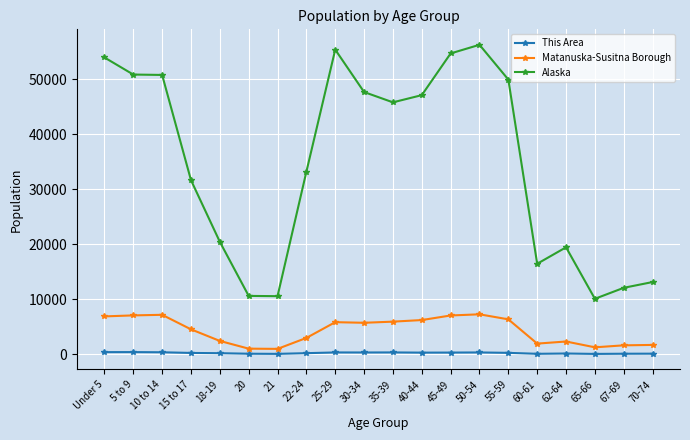

True or false: Alaska and This Area intersect in this chart.

False